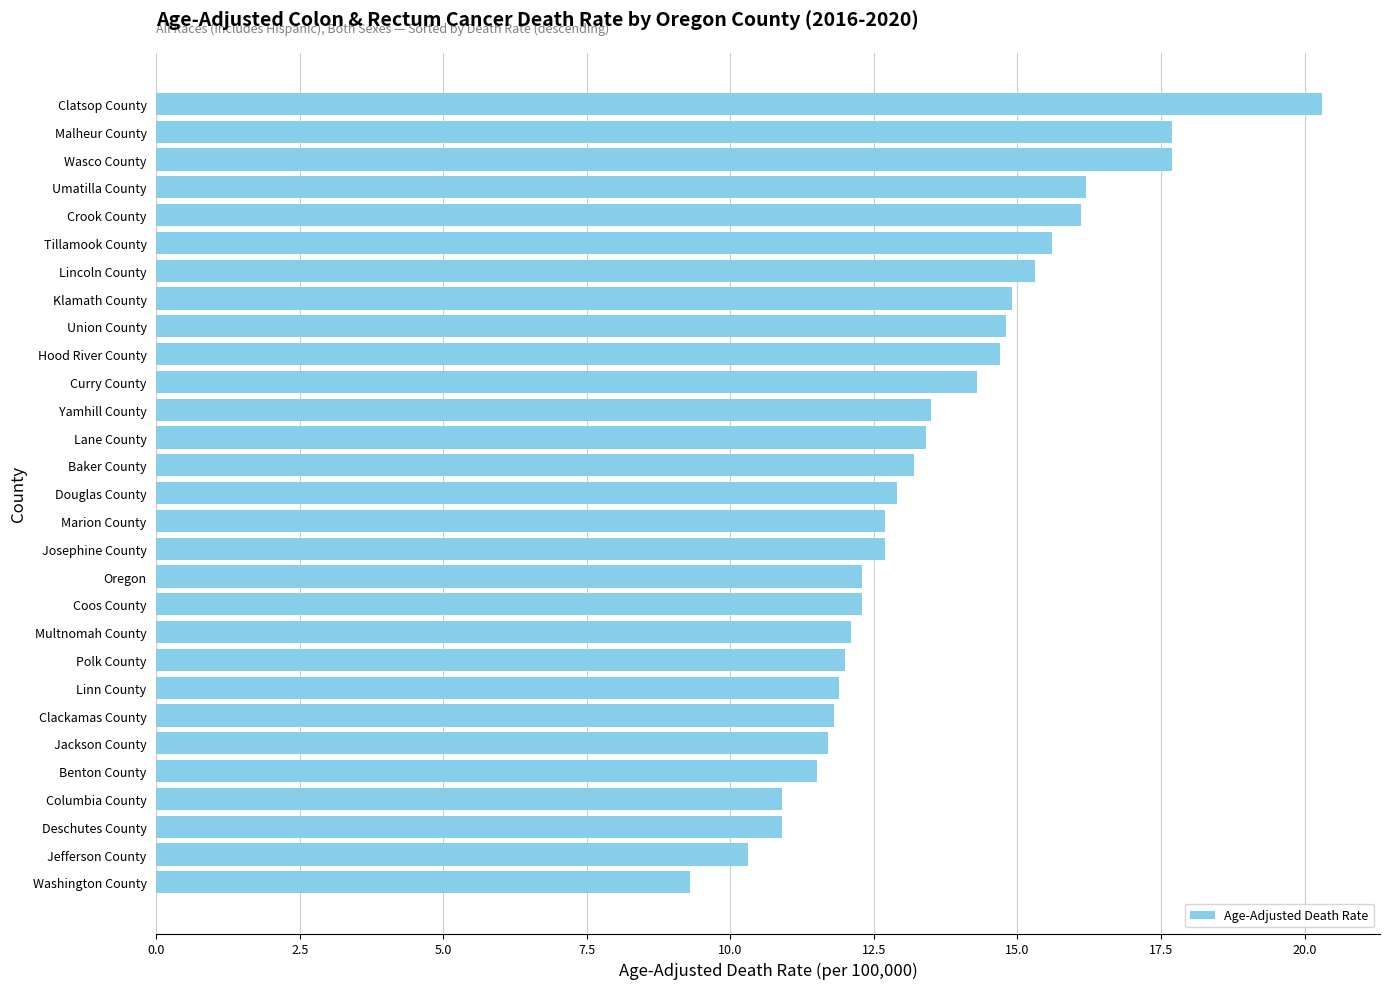

What is the ratio of the value at Lincoln County to the value at Columbia County?

1.4